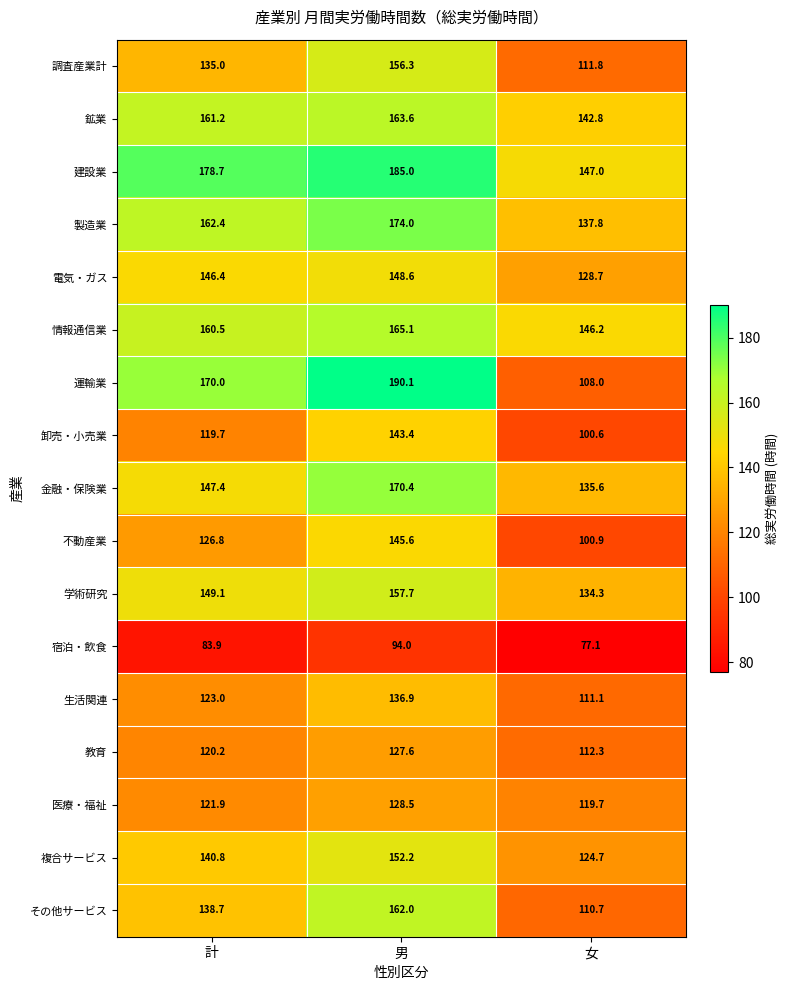

At 計, list the series in order from largest to smallest.

建設業, 運輸業, 製造業, 鉱業, 情報通信業, 学術研究, 金融・保険業, 電気・ガス, 複合サービス, その他サービス, 調査産業計, 不動産業, 生活関連, 医療・福祉, 教育, 卸売・小売業, 宿泊・飲食